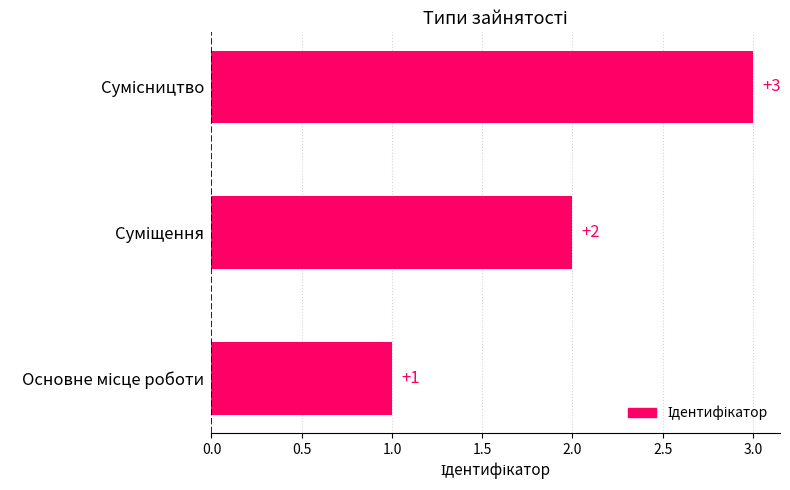

What is the maximum value shown in the chart?

3